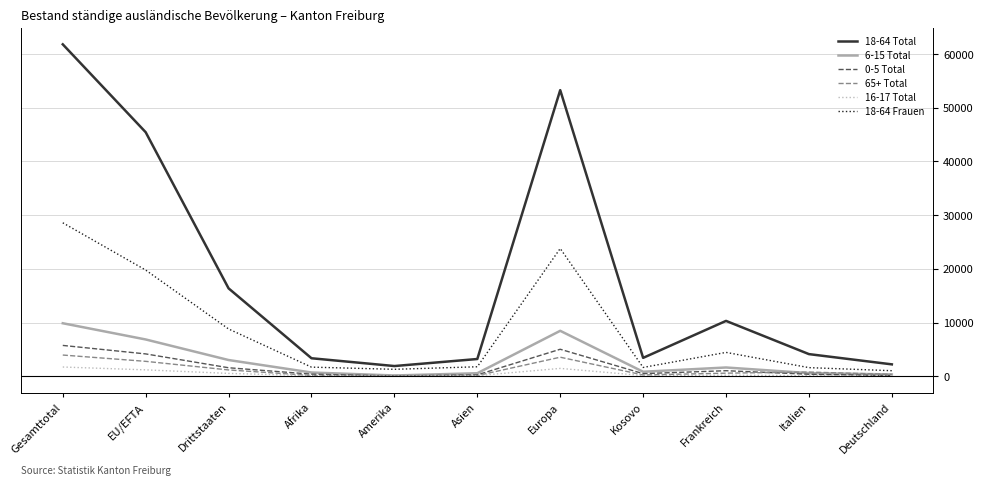

What are all the series names shown in the legend?

18-64 Total, 6-15 Total, 0-5 Total, 65+ Total, 16-17 Total, 18-64 Frauen